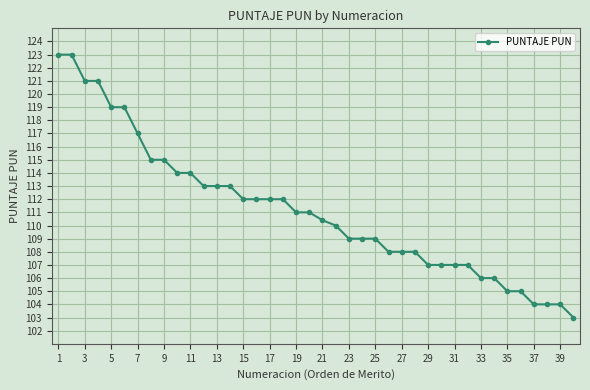

What is the smallest value displayed?

103.0